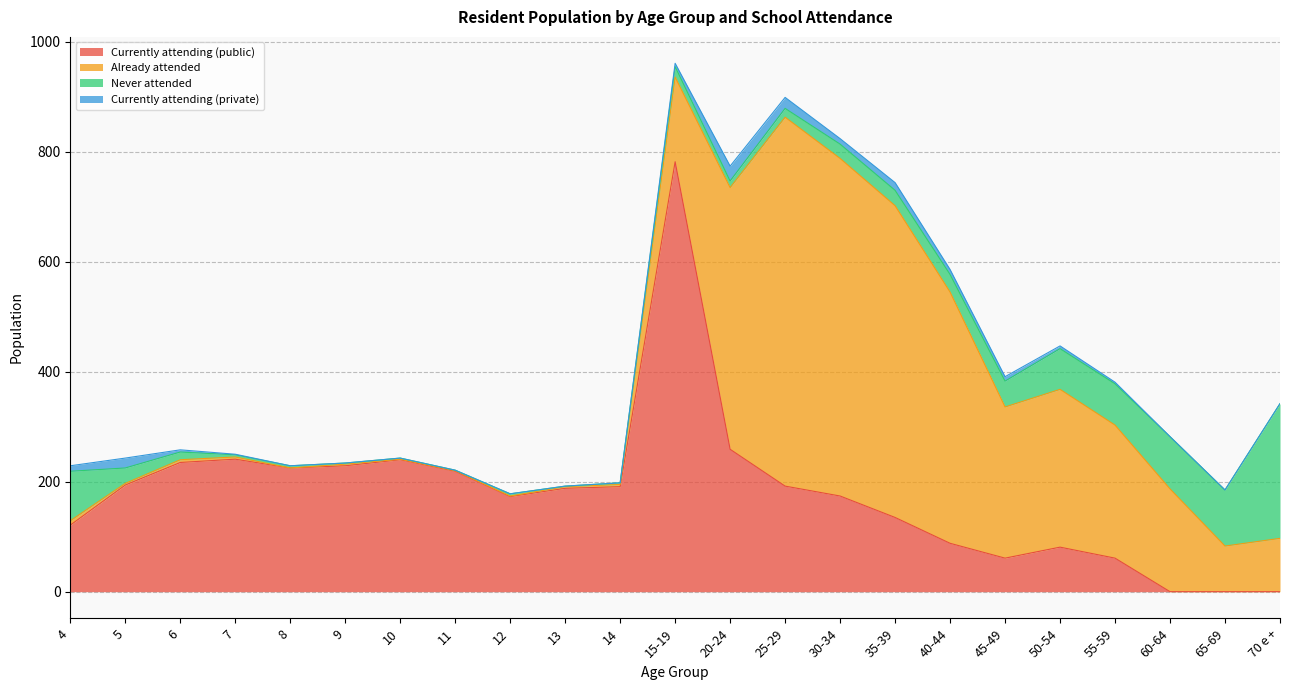

At which category does Currently attending (private) reach its first local peak?

5